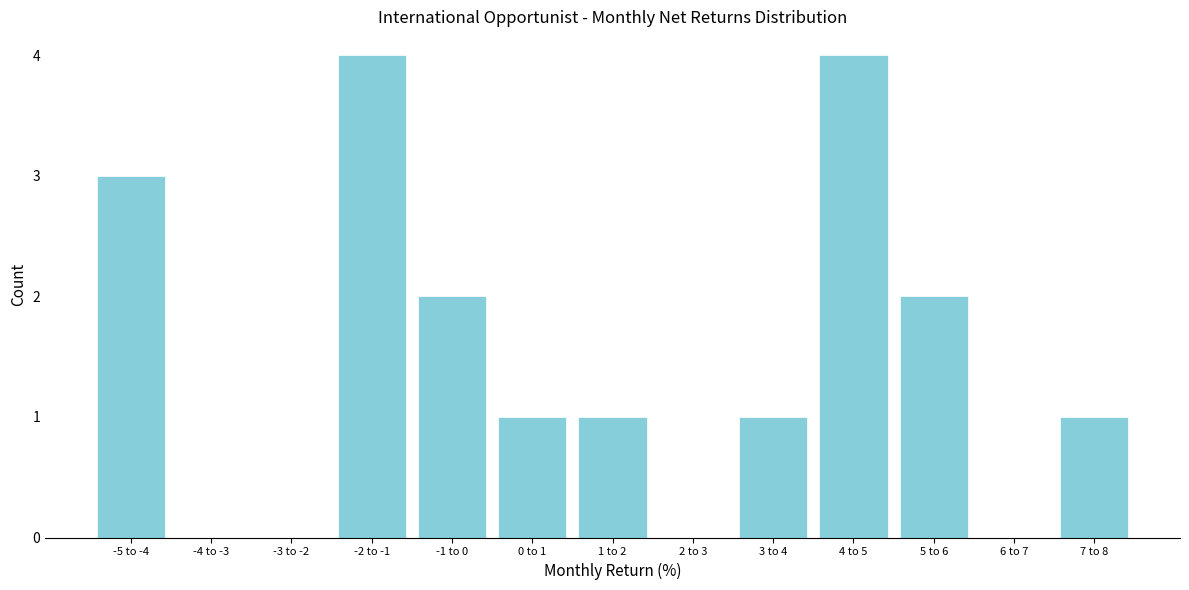

Reading right to left, what are all the values shown in this chart?

7 to 8=1	6 to 7=0	5 to 6=2	4 to 5=4	3 to 4=1	2 to 3=0	1 to 2=1	0 to 1=1	-1 to 0=2	-2 to -1=4	-3 to -2=0	-4 to -3=0	-5 to -4=3